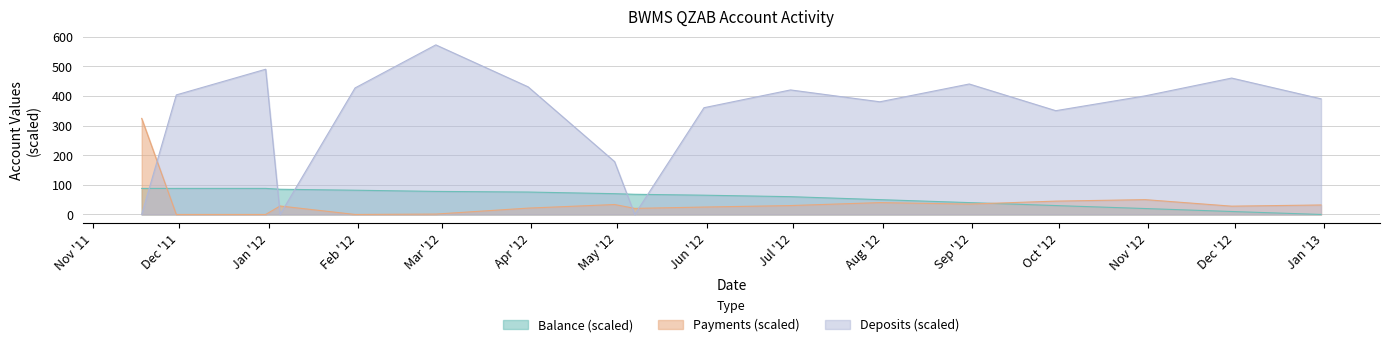

What is the label of the 17th point from the left?

2012-12-31